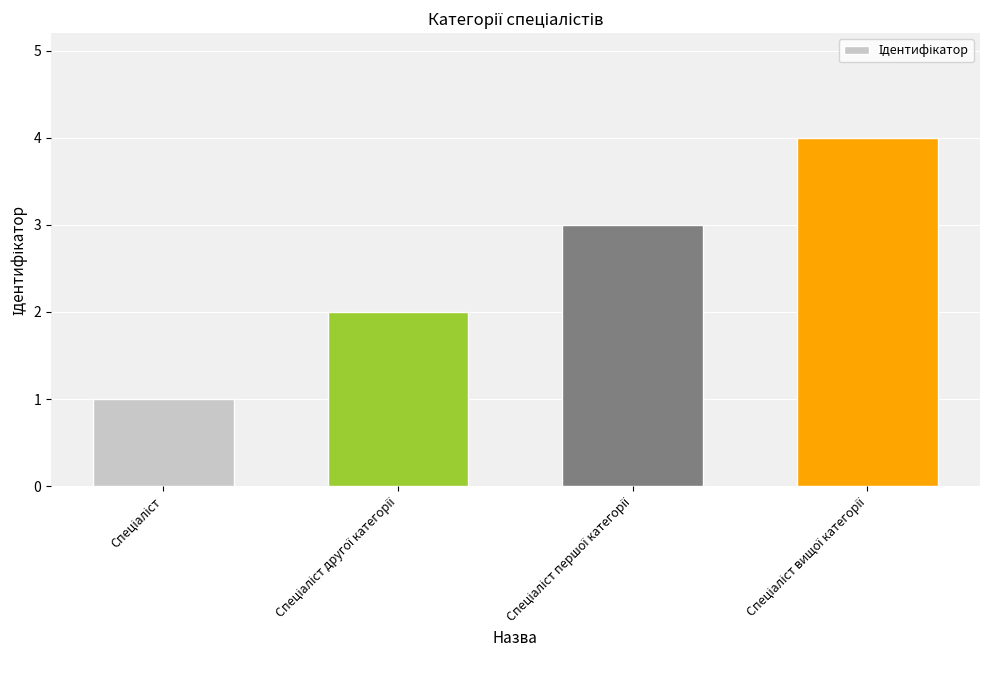

How many series are shown in this chart?

1